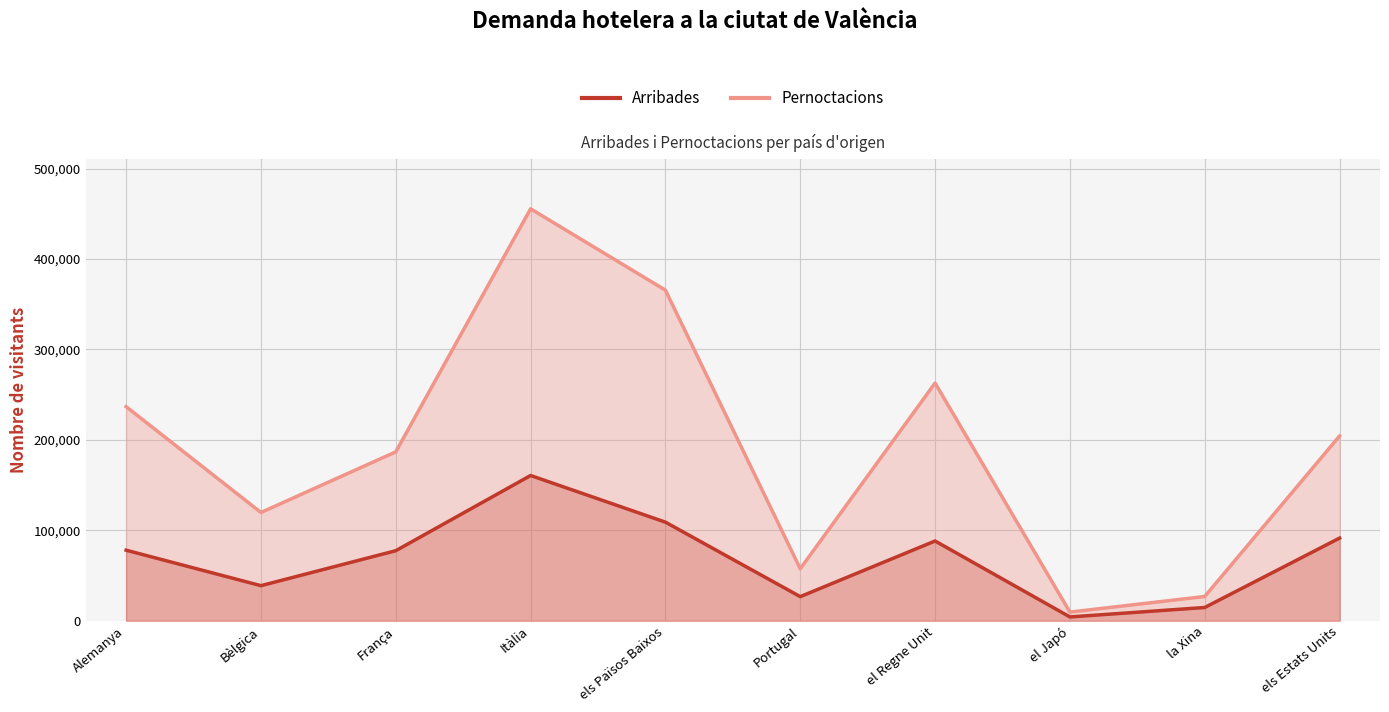

Which category has the lowest value in the Pernoctacions (línia) series?

el Japó